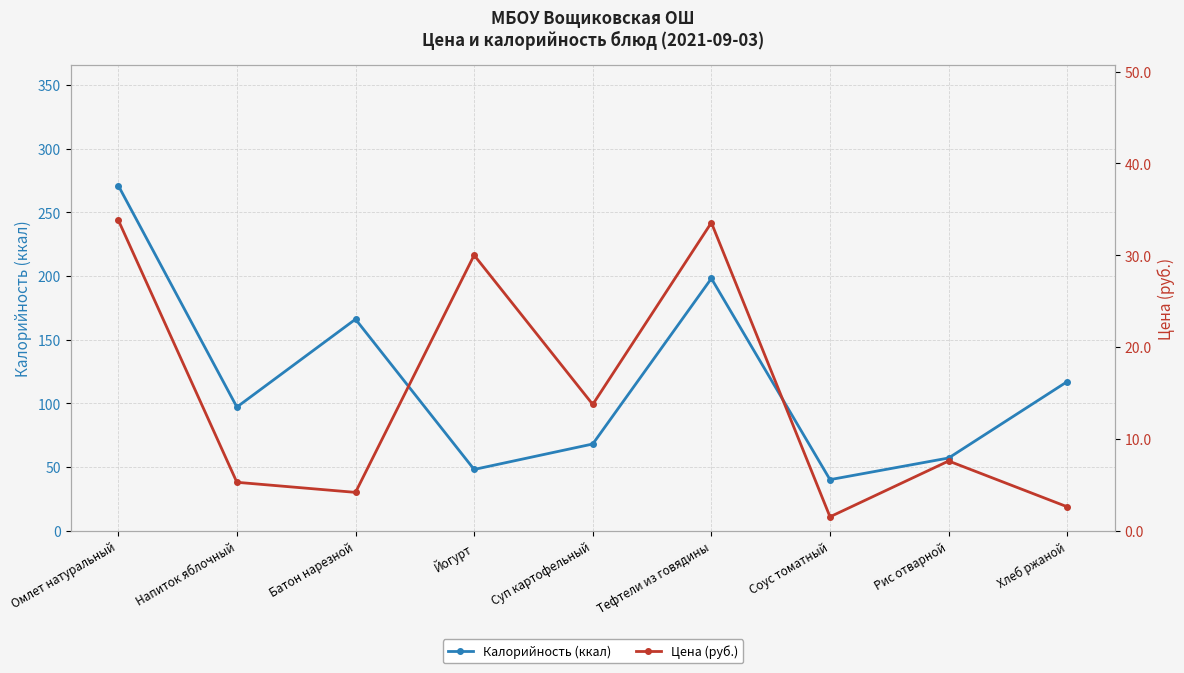

What position from the left is Напиток яблочный?

2